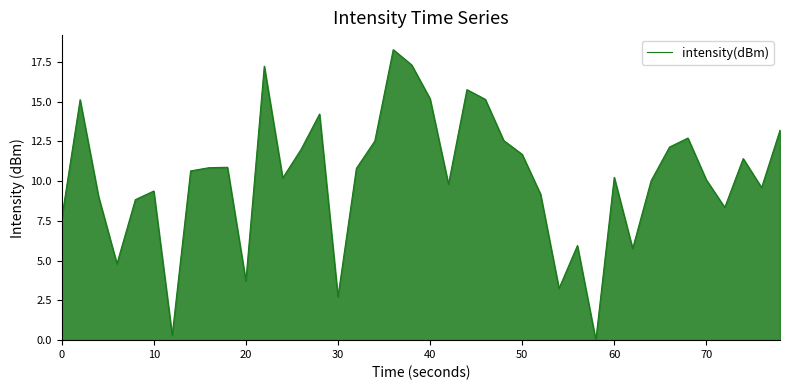

Does the chart display data point markers on the line(s)?

No